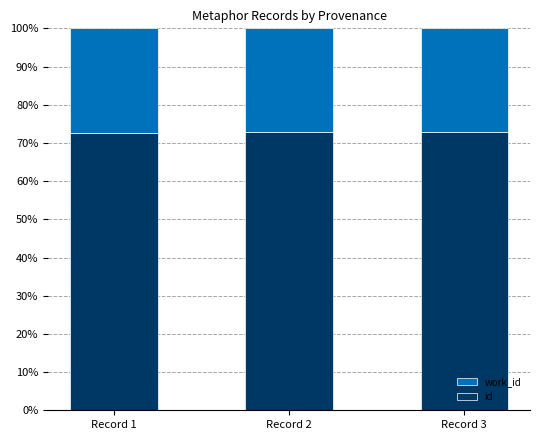

What is the highest value of the id series?

72.9